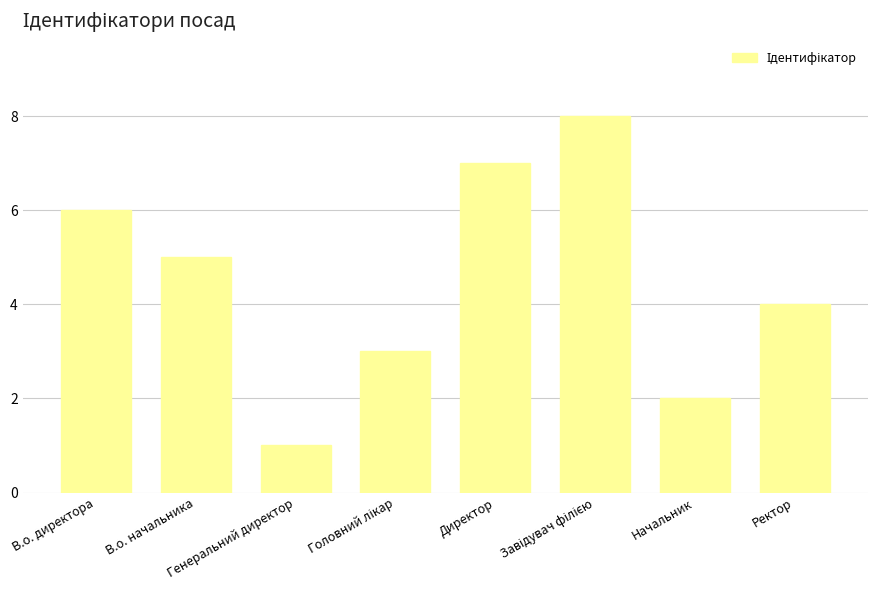

At which category does the chart reach its minimum across all series?

Генеральний директор